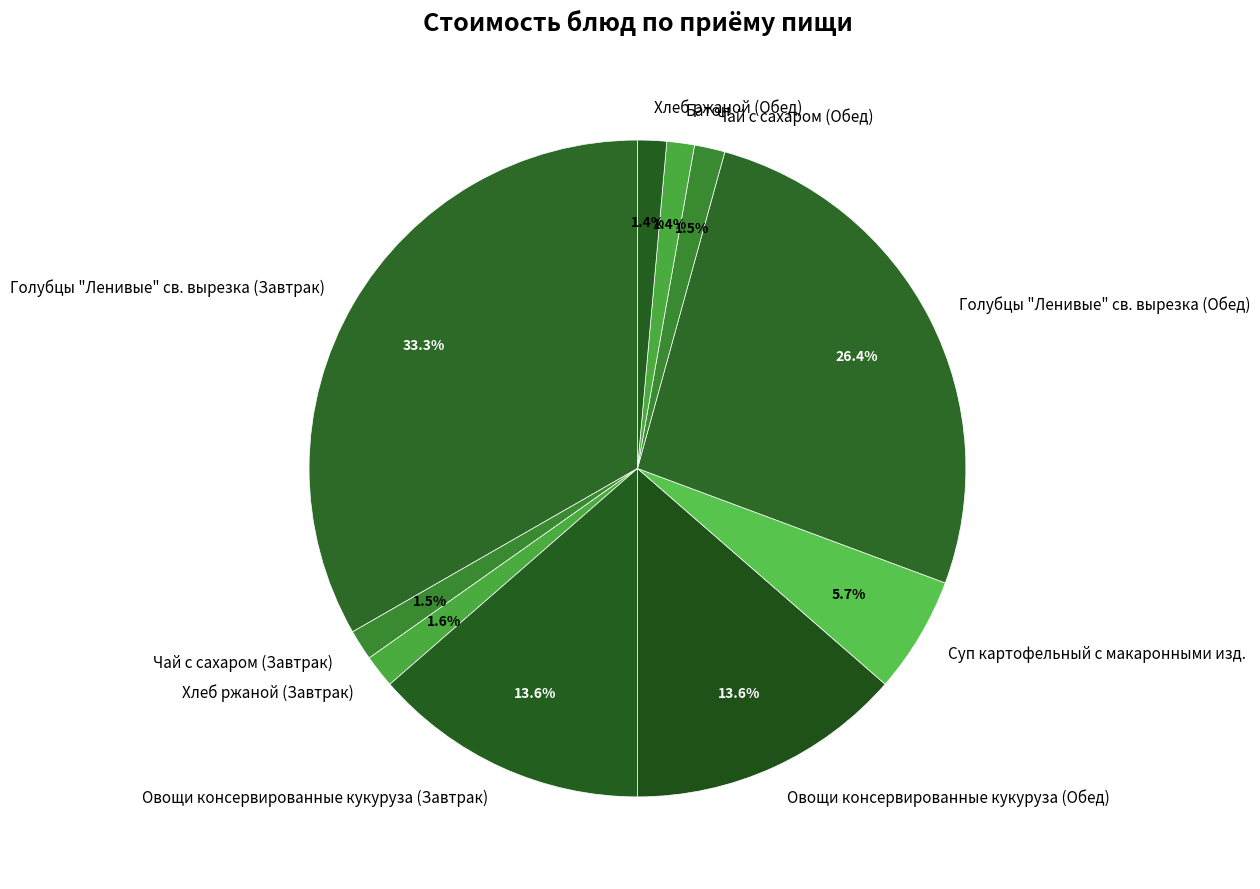

To the nearest percent, what is the difference between the largest and smallest slice percentages?

32%